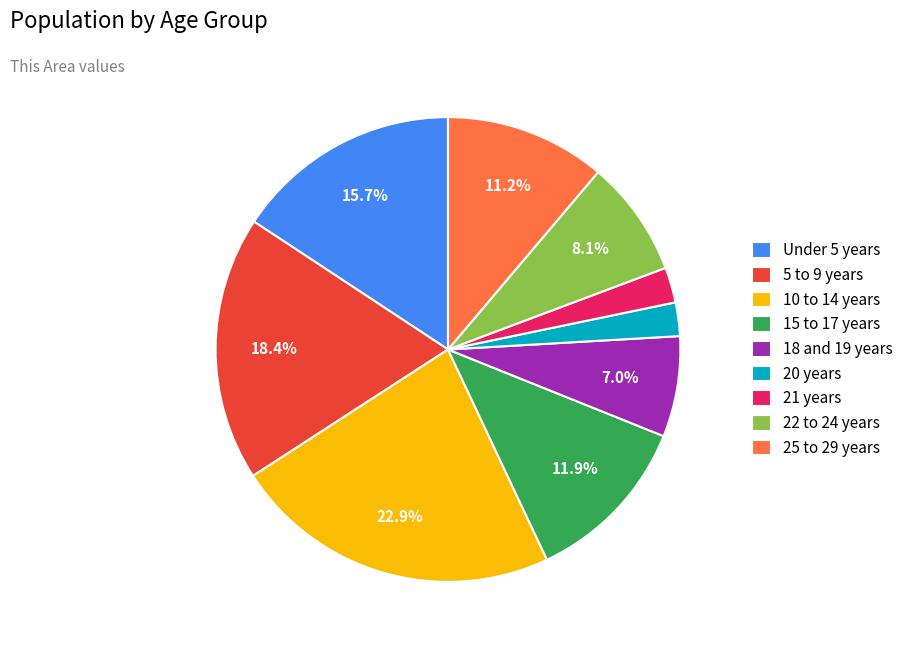

What is the largest slice in the pie chart?

10 to 14 years